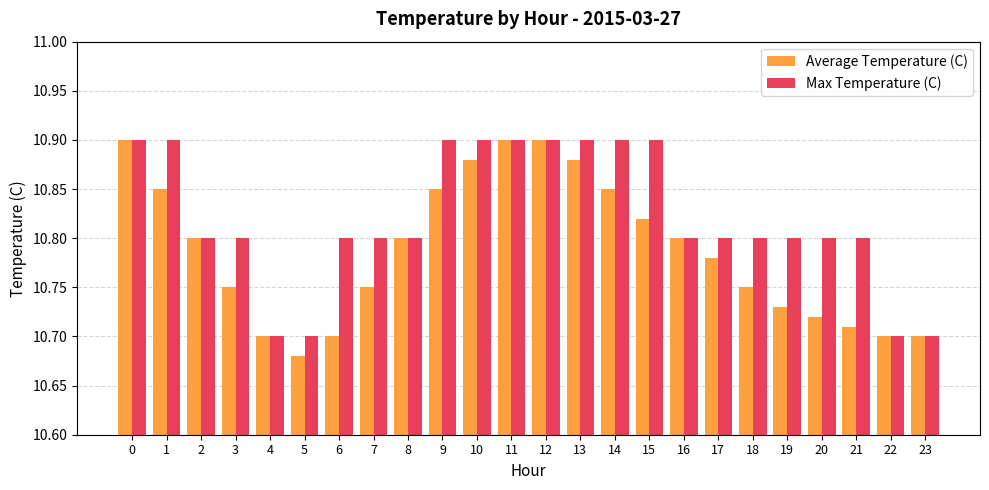

What is the sum of all Max Temperature (C) values?

259.7